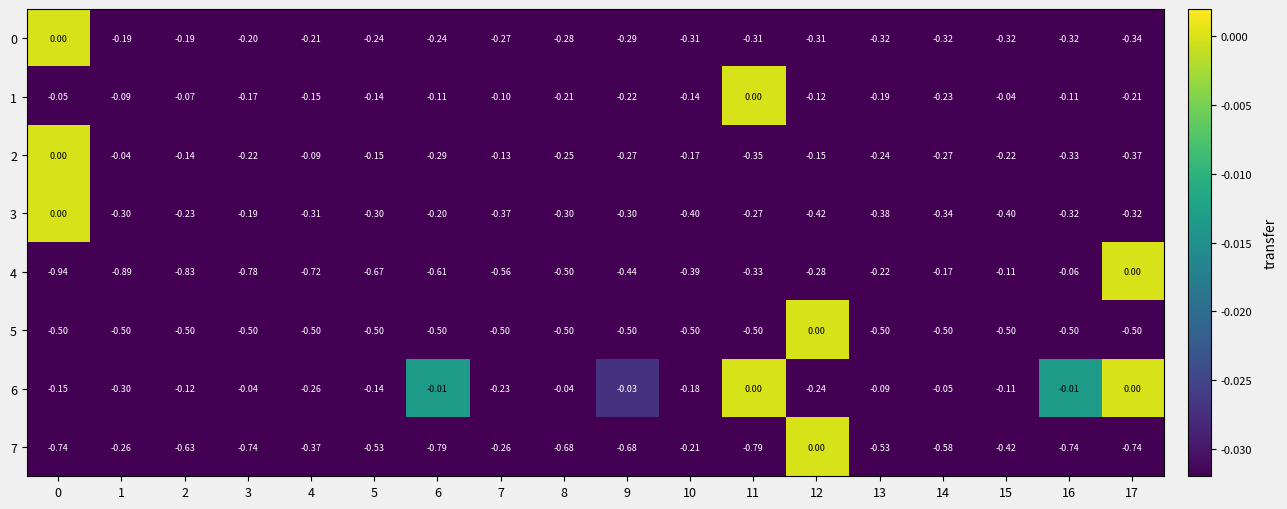

Is the value of 6 at 3 greater than the value of 1 at 8?

Yes